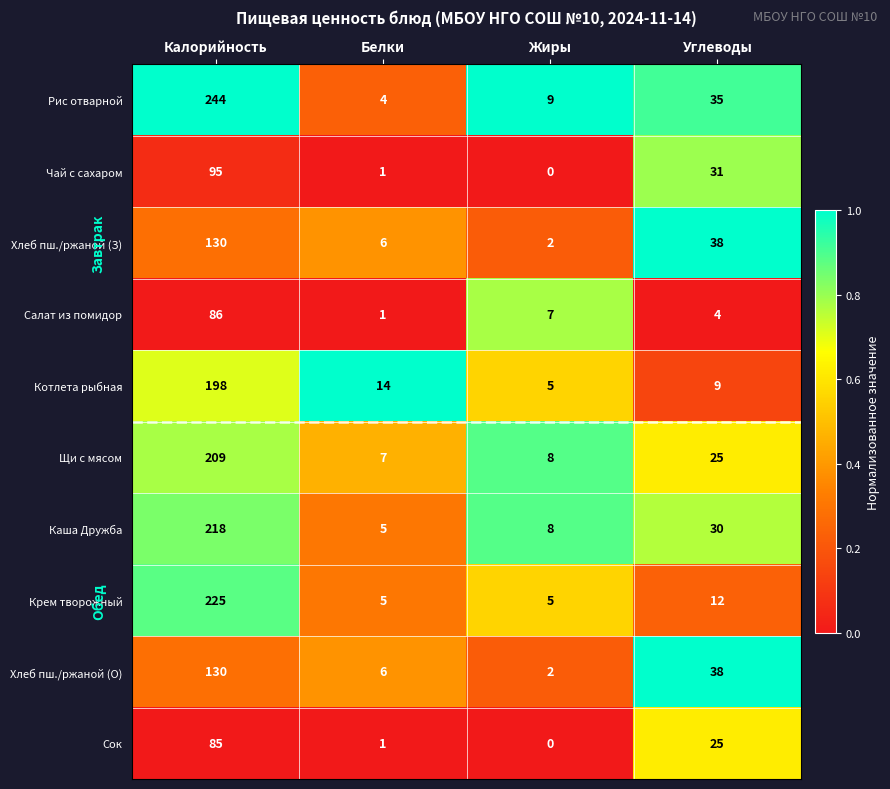

Rank the categories by Хлеб пш./ржаной (О) value from highest to lowest.

Калорийность, Углеводы, Белки, Жиры